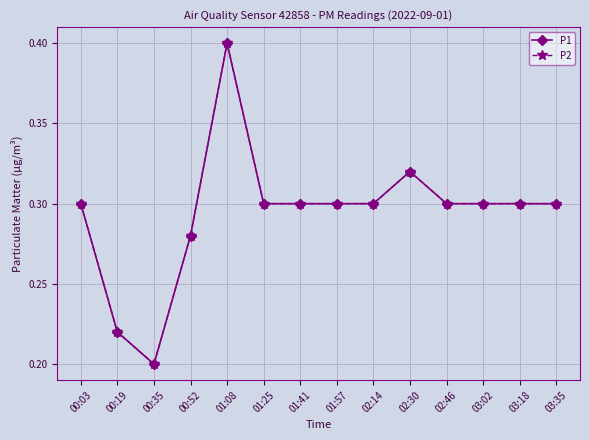

True or false: P1 and P2 intersect in this chart.

False